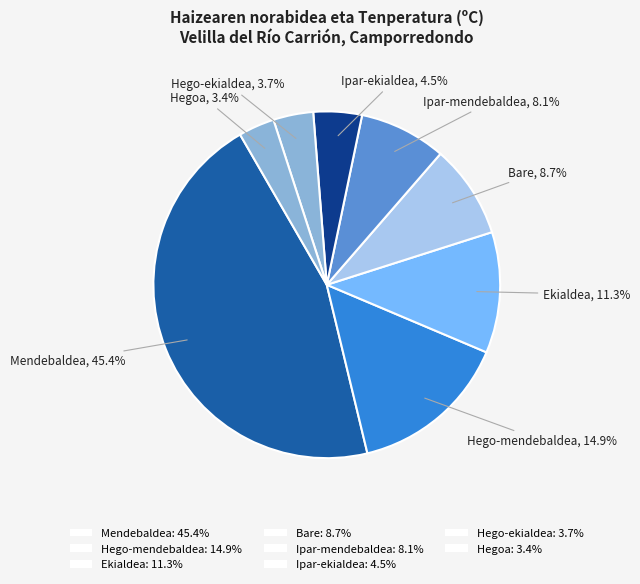

How many segments does this pie chart have?

8